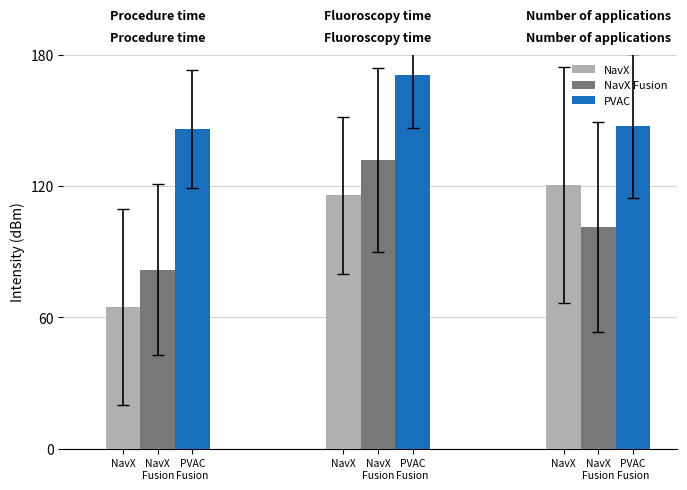

How many bars are there in total?

9